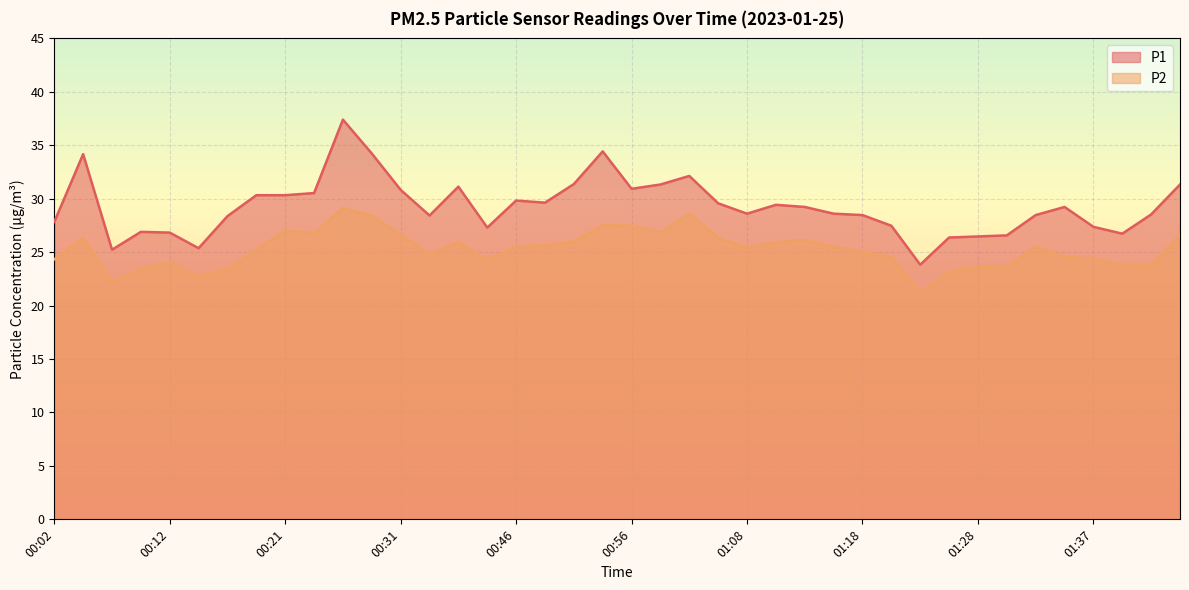

At which label does P1 first exceed 29?

00:04